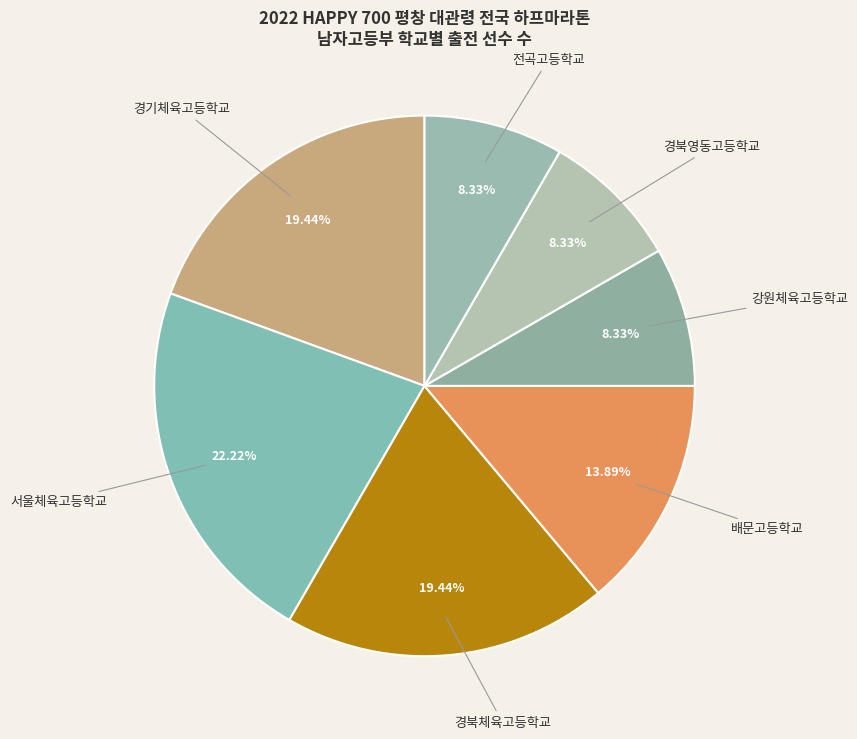

How many slices are in this pie chart?

7